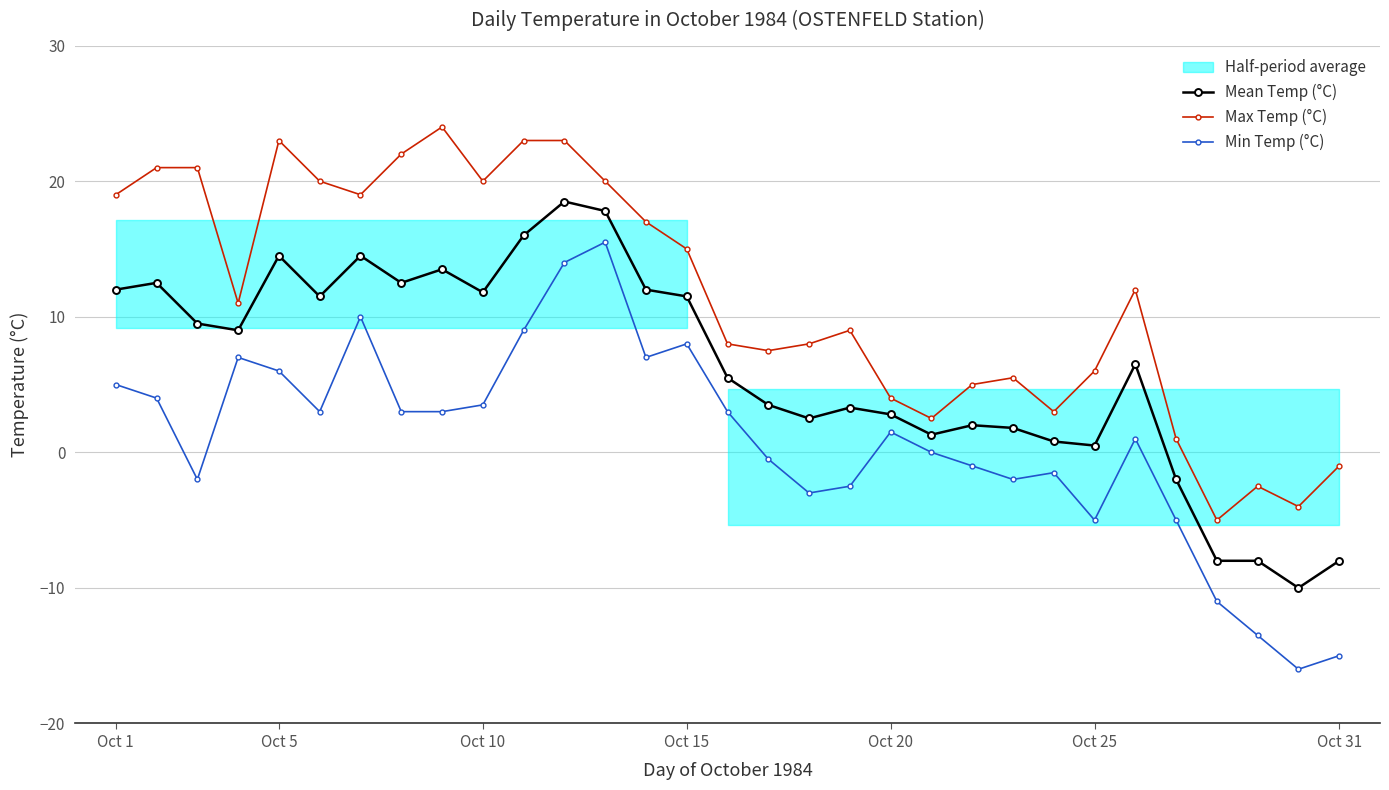

The value of Mean Temp (°C) at Oct 31 is -8.0. True or false?

True